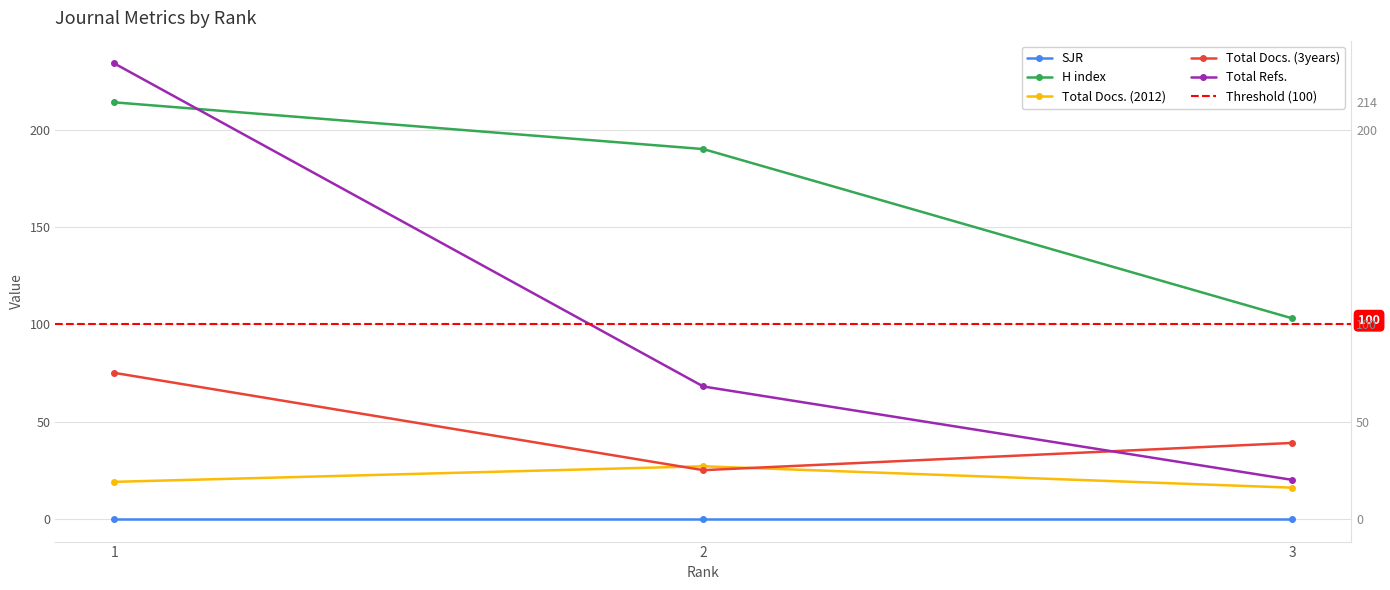

Does the chart display data point markers on the line(s)?

Yes